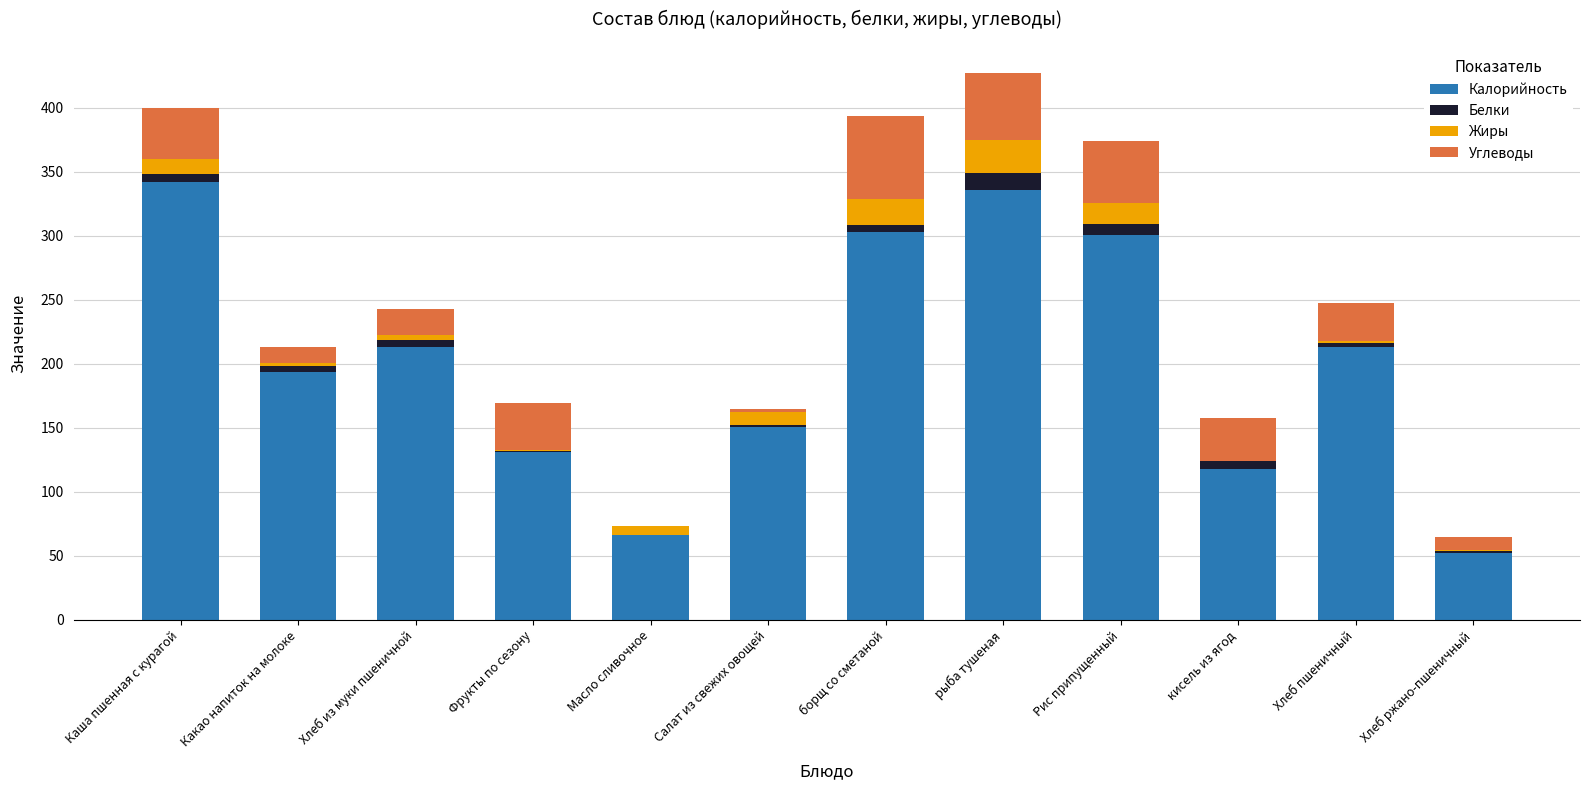

Count the number of categories in the chart.

12